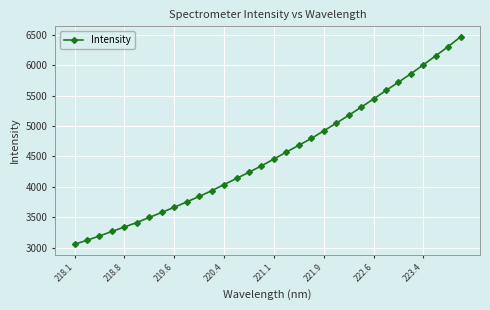

What is the difference between the maximum and second lowest values?

3344.2